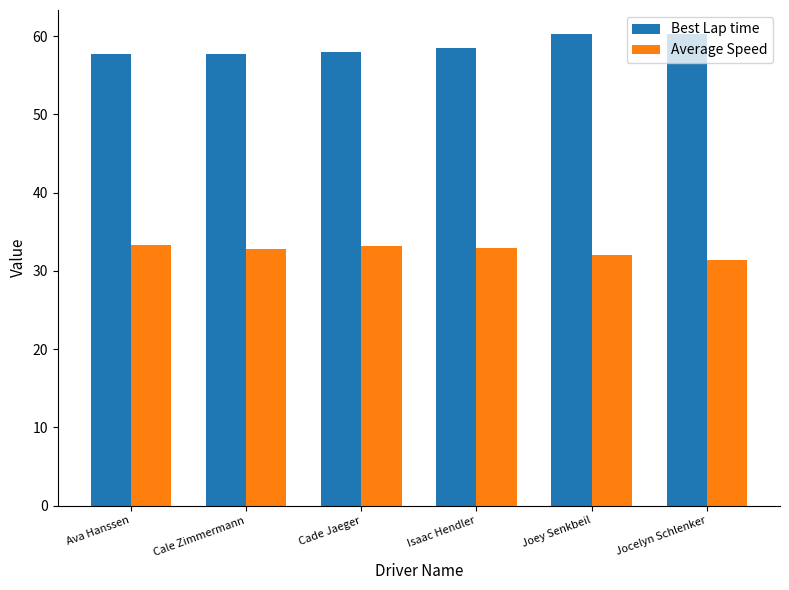

List the series in order of their overall mean, highest first.

Best Lap time, Average Speed